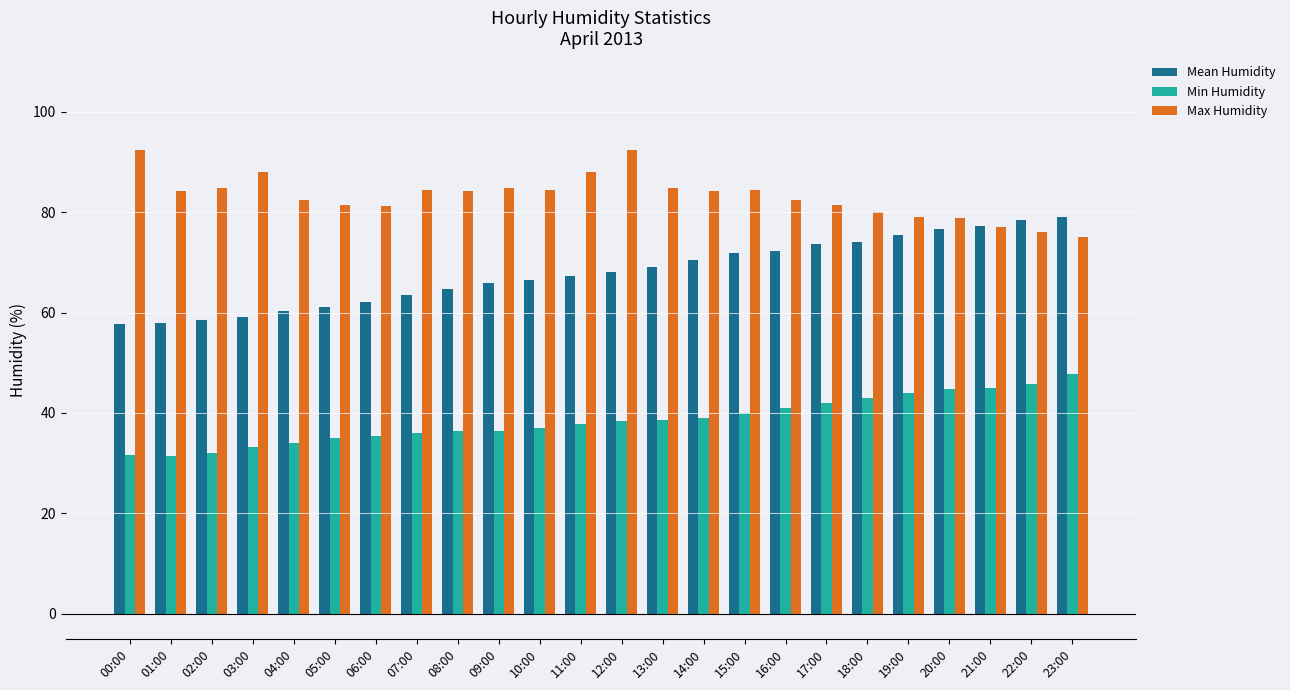

At 20:00, list the series in order from smallest to largest.

Min Humidity, Mean Humidity, Max Humidity